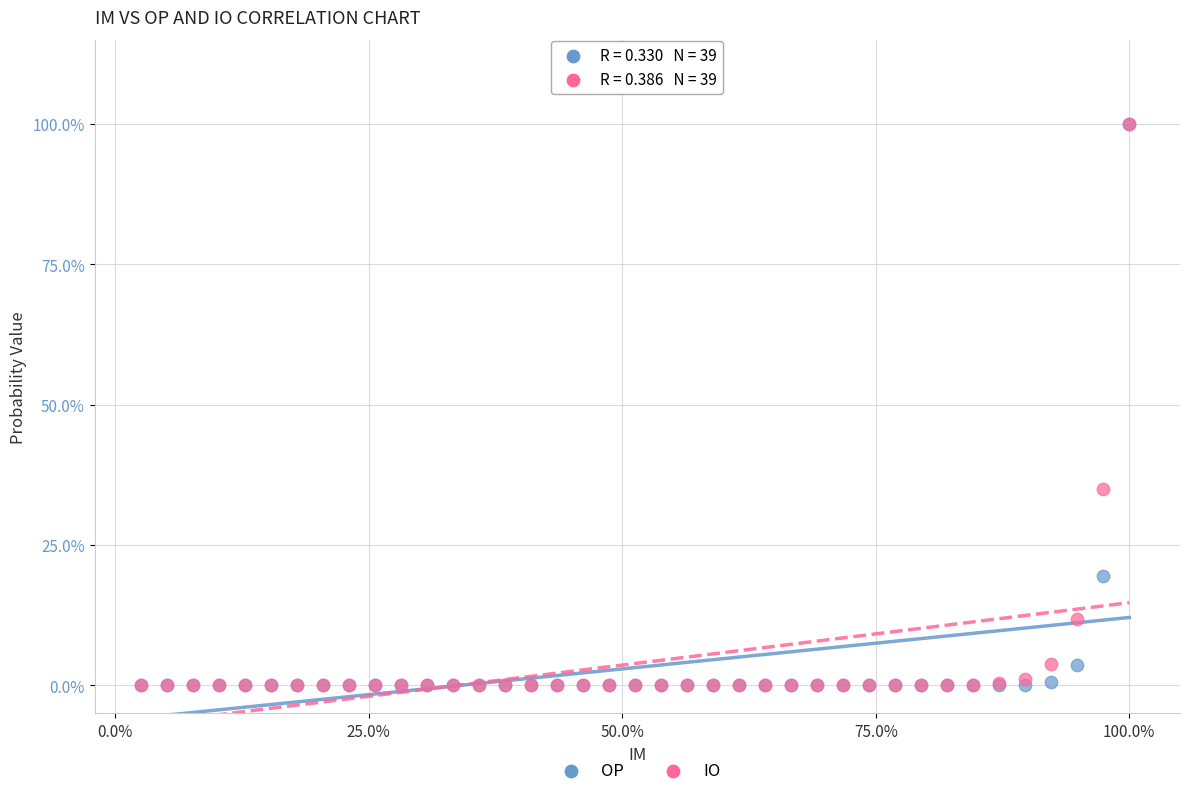

What are all the series names shown in the legend?

OP, IO